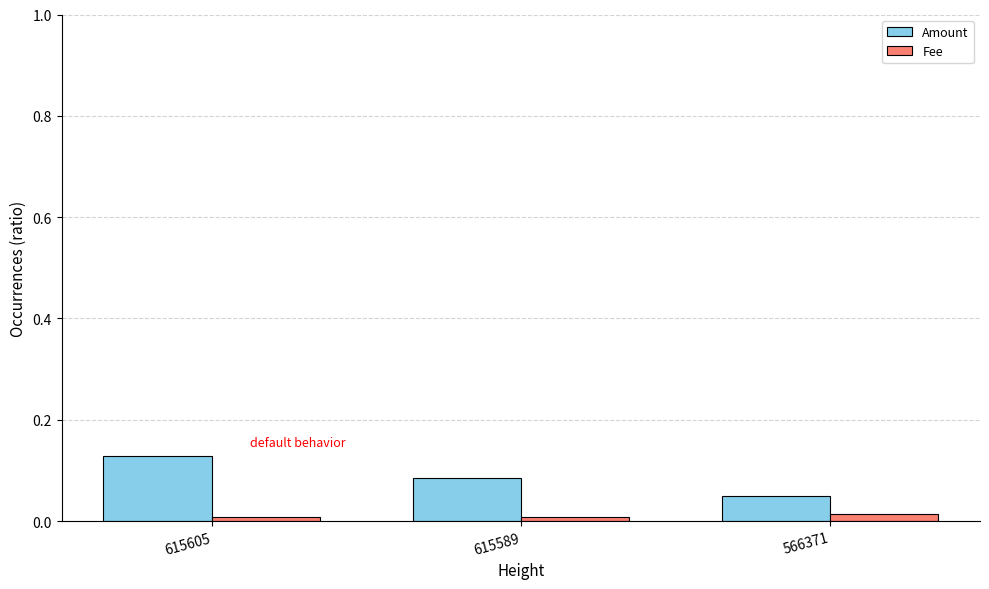

At which category does the chart reach its peak across all series?

615605